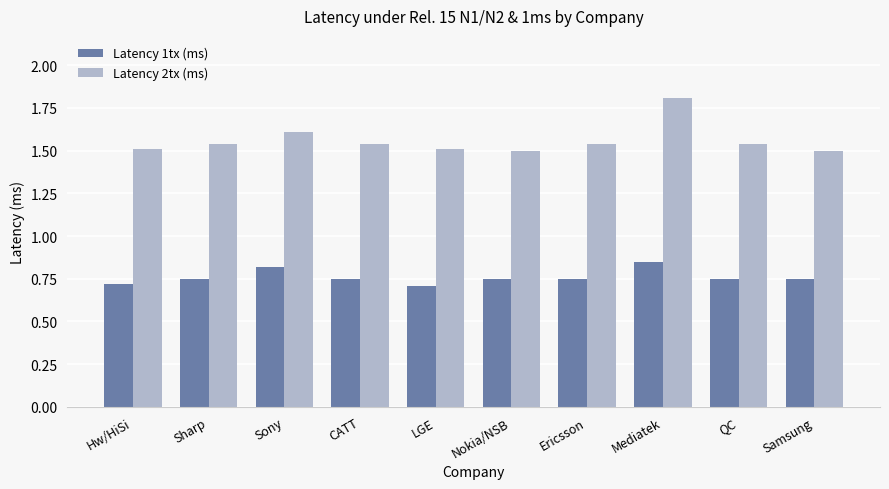

At which category is the sum across all series the highest?

Mediatek